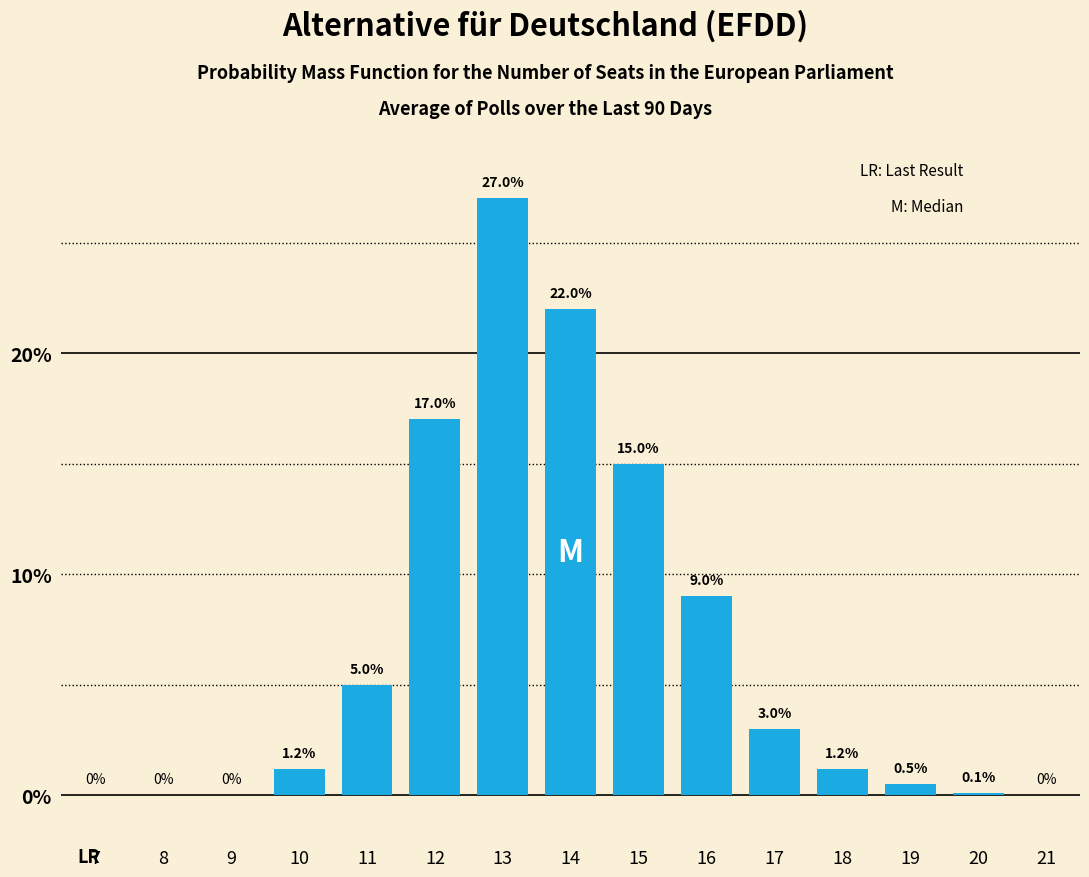

Reading left to right, extract all data points from this chart.

7=0.0	8=0.0	9=0.0	10=1.2	11=5.0	12=17.0	13=27.0	14=22.0	15=15.0	16=9.0	17=3.0	18=1.2	19=0.5	20=0.1	21=0.0